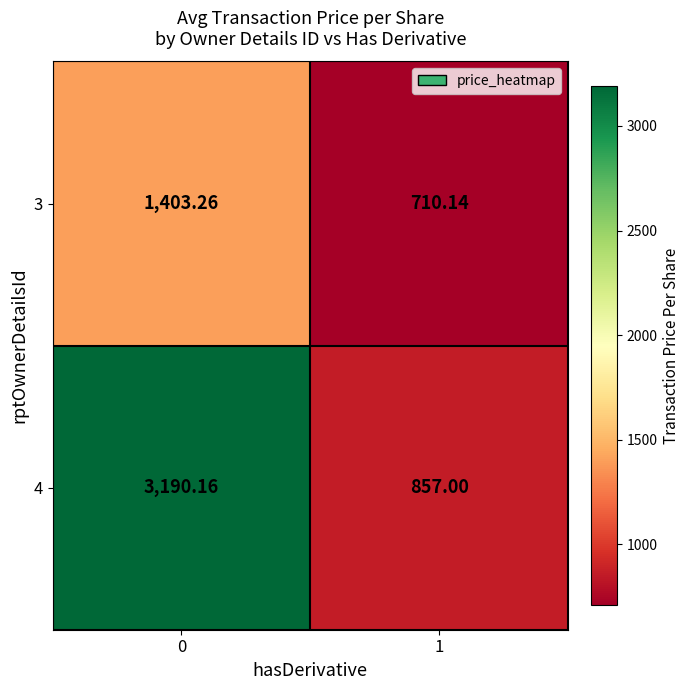

Is the value of 4 at 1 greater than the value of 3 at 0?

No